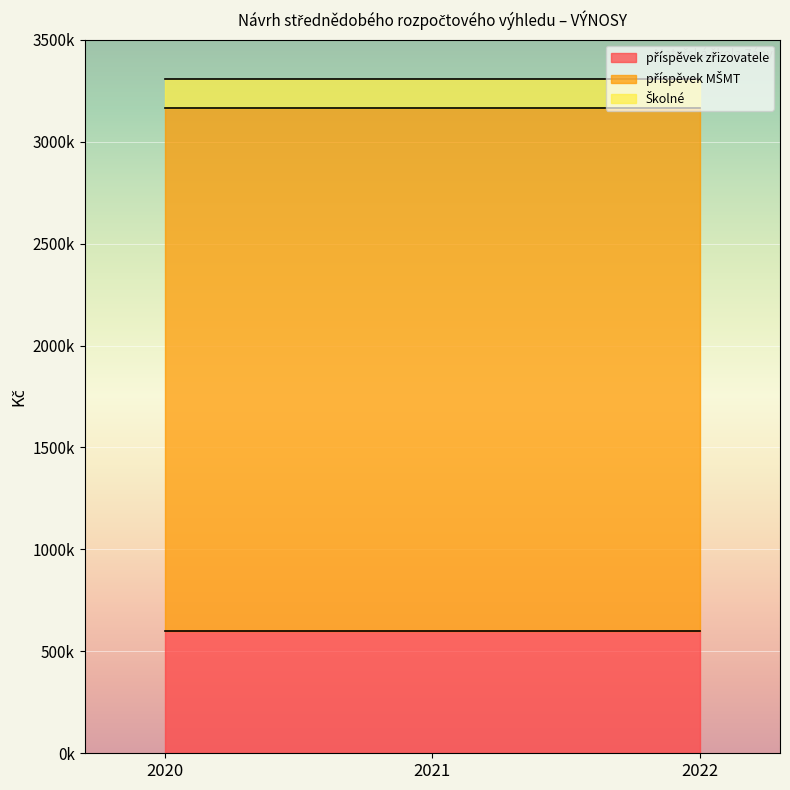

Which series has the largest range (max minus min)?

příspěvek zřizovatele